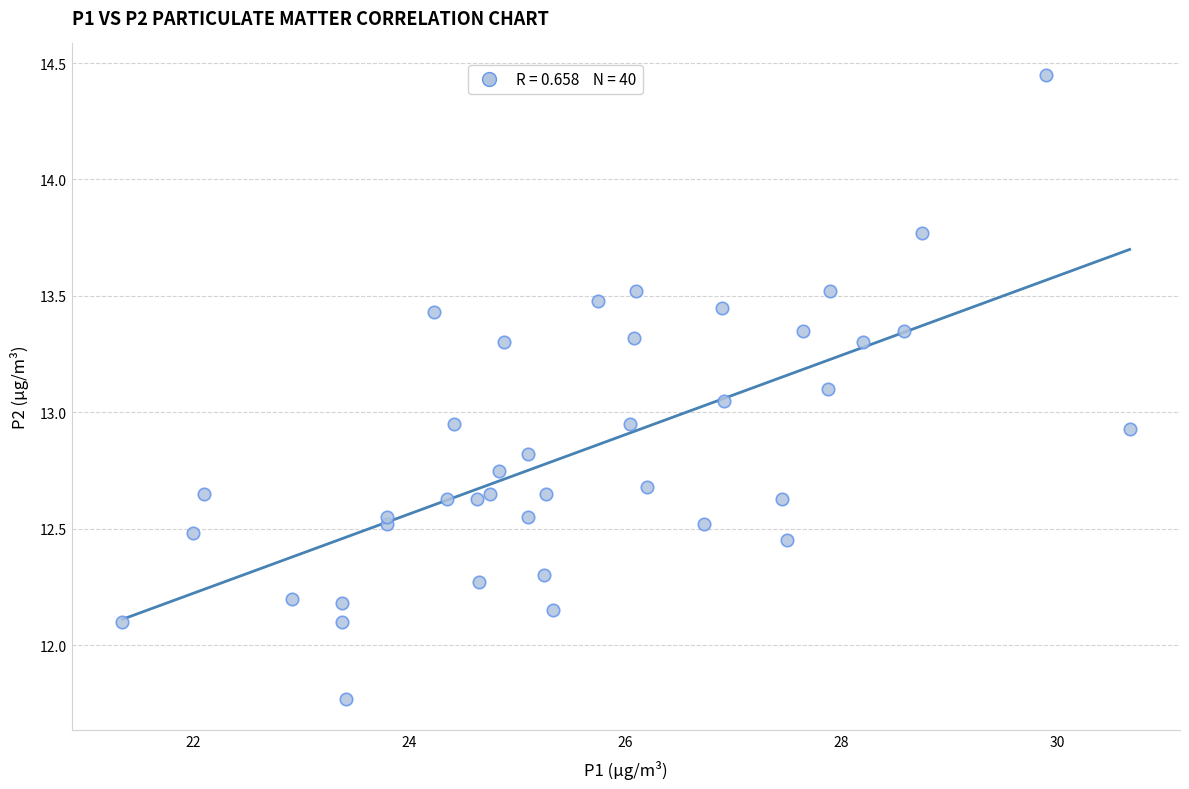

What is the range of Y values (max minus min)?

2.7